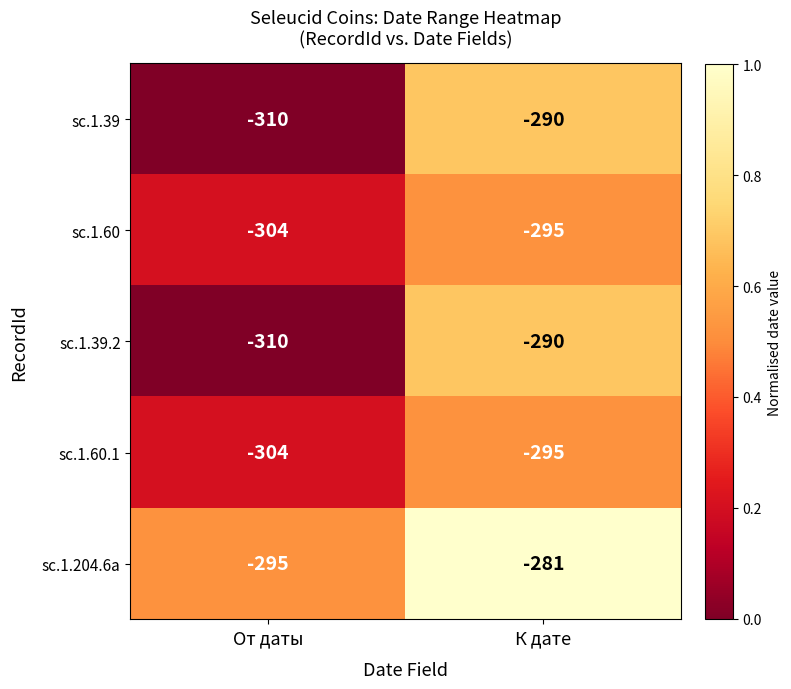

Reading left to right, transcribe all the data shown in this chart.

sc.1.39: От даты=-310	К дате=-290
sc.1.60: От даты=-304	К дате=-295
sc.1.39.2: От даты=-310	К дате=-290
sc.1.60.1: От даты=-304	К дате=-295
sc.1.204.6a: От даты=-295	К дате=-281